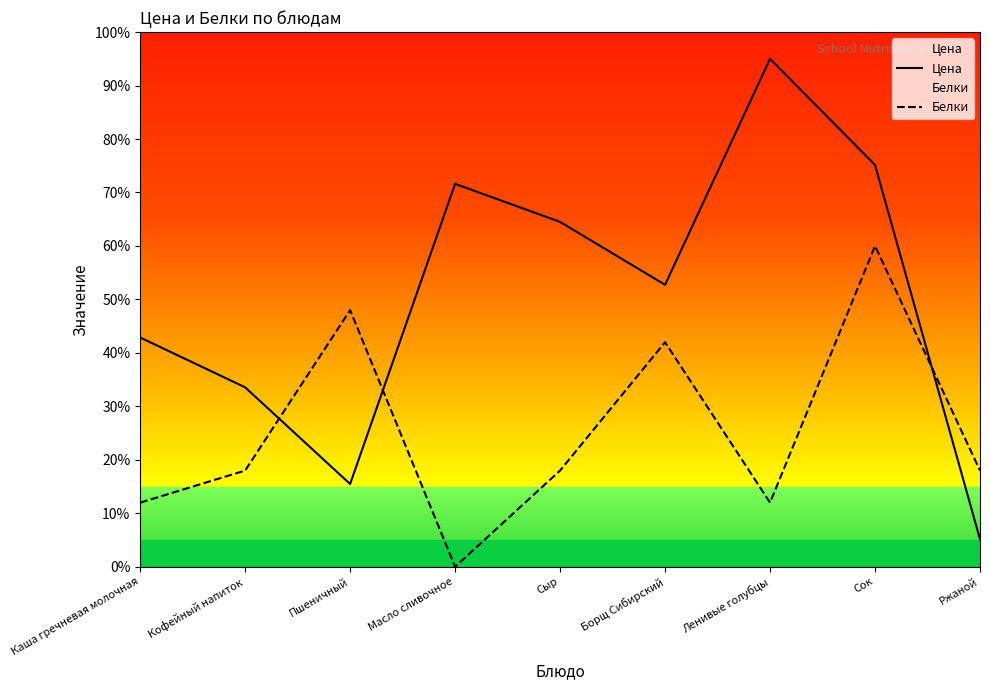

Reading left to right, list all the values displayed in this chart.

Цена: Каша гречневая молочная=42.9	Кофейный напиток=33.6	Пшеничный=15.5	Масло сливочное=71.6	Сыр=64.5	Борщ Сибирский=52.7	Ленивые голубцы=95.0	Сок=75.2	Ржаной=5.2
Белки: Каша гречневая молочная=12.0	Кофейный напиток=18.0	Пшеничный=48.0	Масло сливочное=0.0	Сыр=18.0	Борщ Сибирский=42.0	Ленивые голубцы=12.0	Сок=60.0	Ржаной=18.0